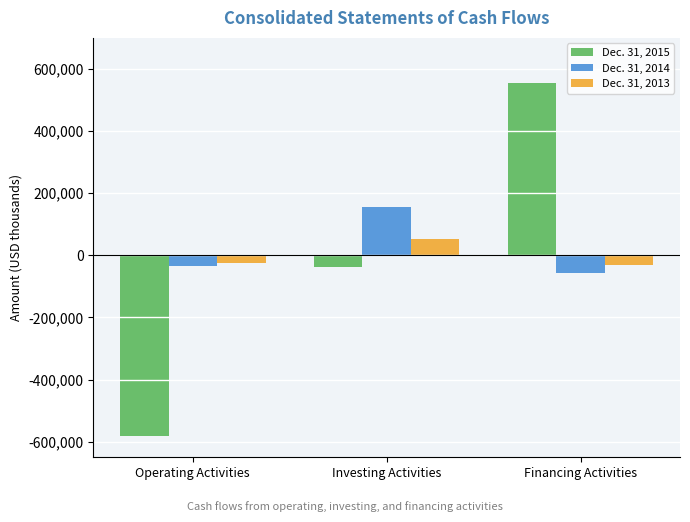

The value of Dec. 31, 2014 at Financing Activities is -100039. True or false?

False